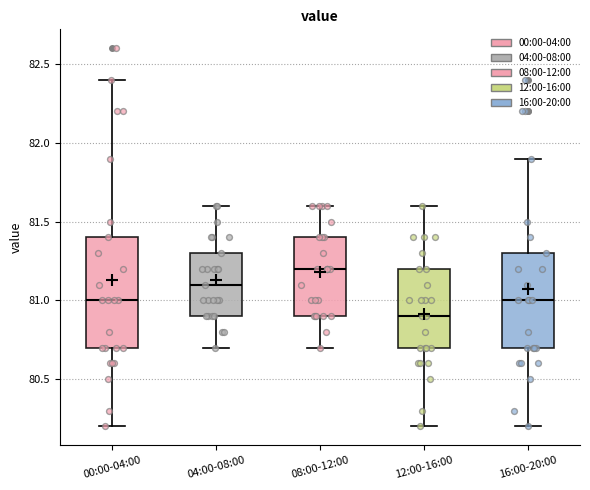

Reading left to right, read every box against the y-axis: the position of its median line, the range the box covers, and the ends of its whiskers. The values are not printed on the chart, so give them approximately, as read against the axis.

00:00-04:00: median 81.0, box 80.7 to 81.4, whiskers 80.2 to 82.4
04:00-08:00: median 81.1, box 80.9 to 81.3, whiskers 80.7 to 81.6
08:00-12:00: median 81.2, box 80.9 to 81.4, whiskers 80.7 to 81.6
12:00-16:00: median 80.9, box 80.7 to 81.2, whiskers 80.2 to 81.6
16:00-20:00: median 81.0, box 80.7 to 81.3, whiskers 80.2 to 81.9